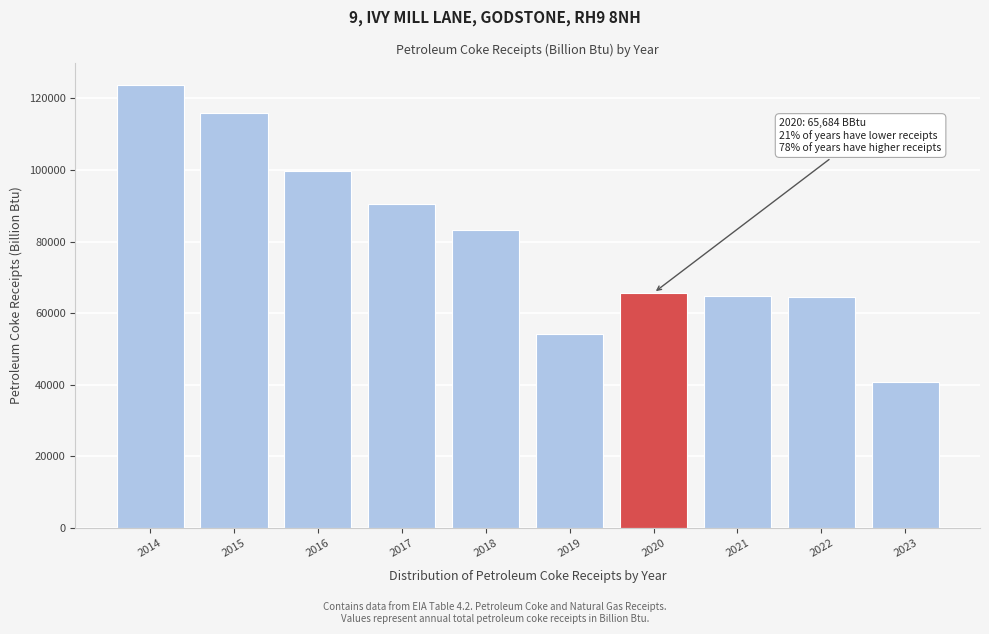

What value does the data have at 2014?

123793